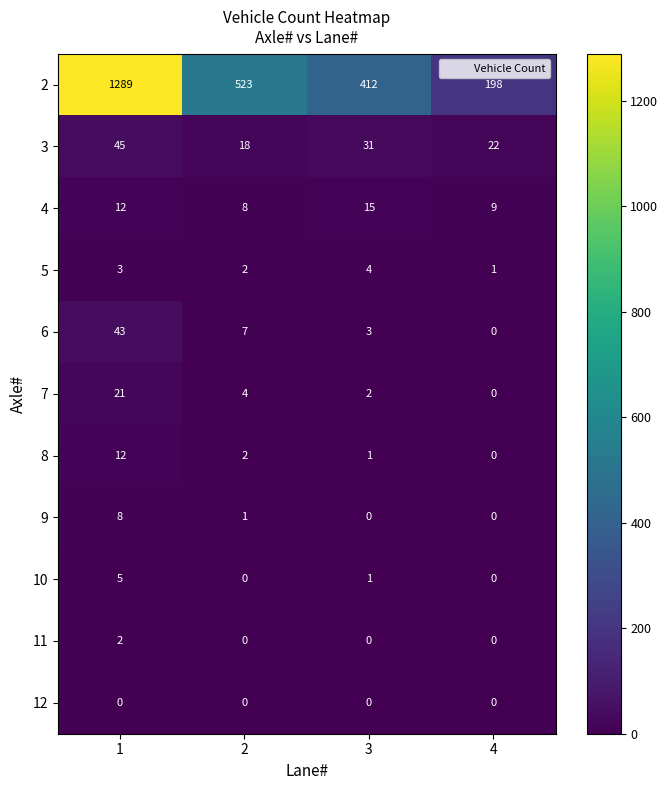

What is the spread (max minus min) of values at 1?

1289